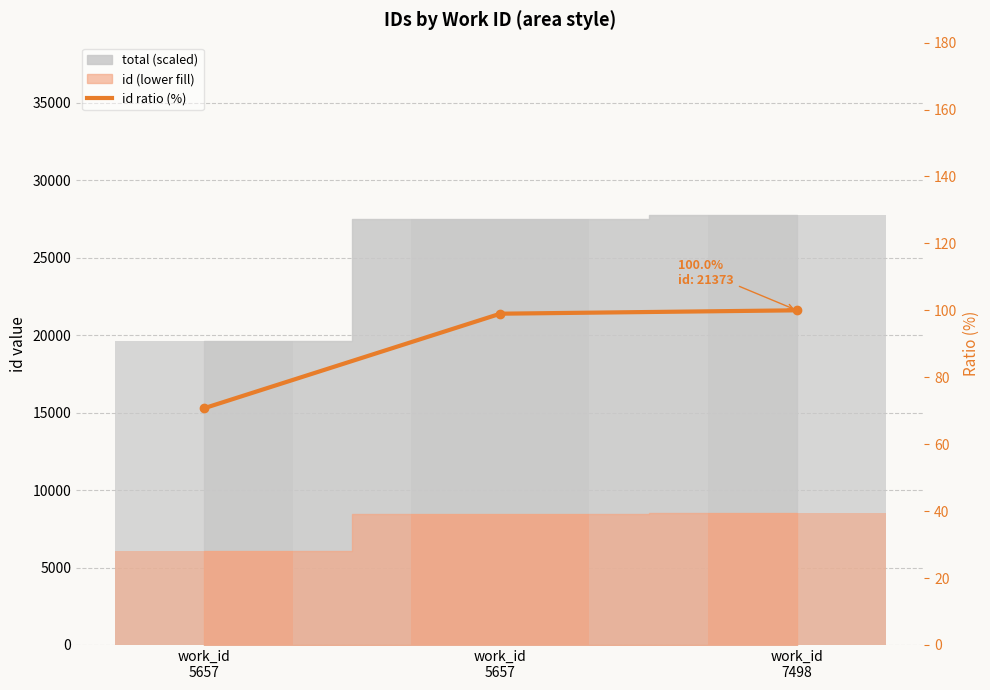

At which category does the chart reach its minimum across all series?

work_id
5657